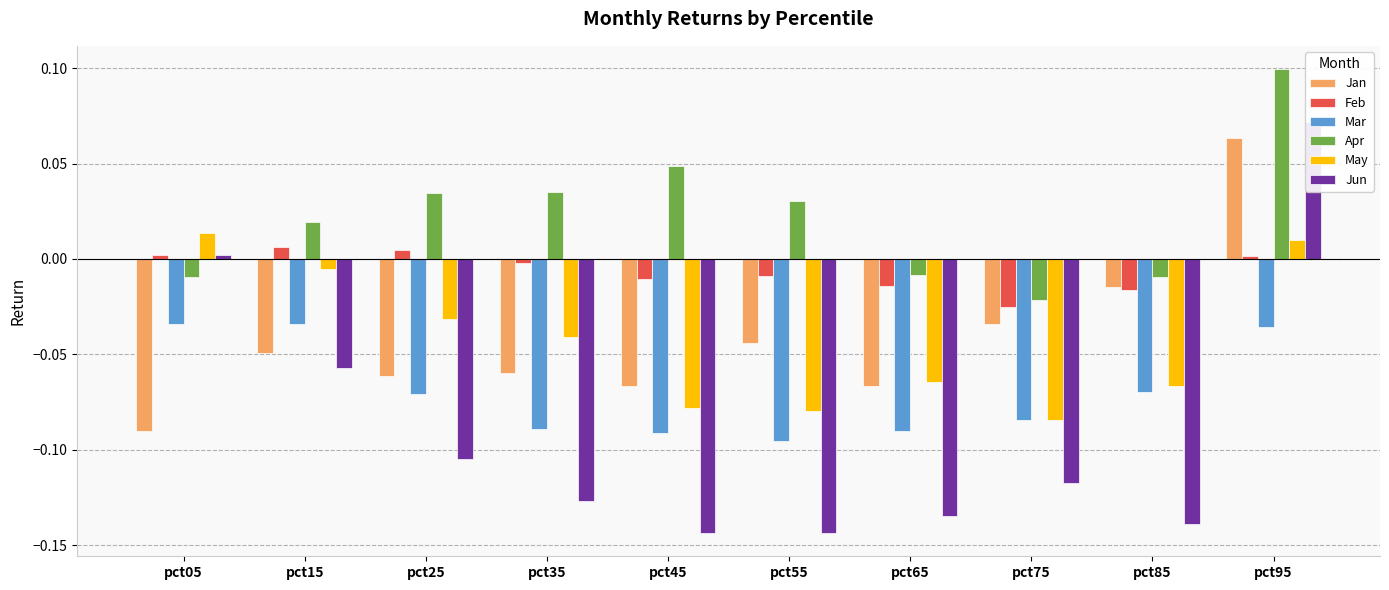

At how many categories does at least one series exceed 0?

7